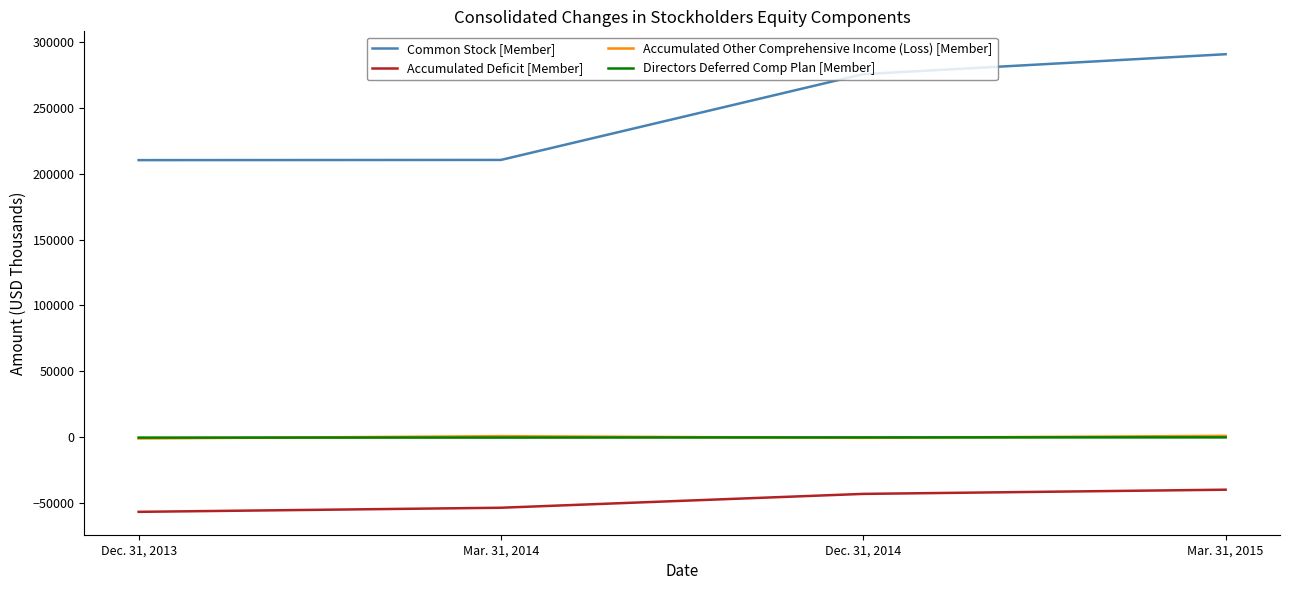

What are all the series names shown in the legend?

Common Stock [Member], Accumulated Deficit [Member], Accumulated Other Comprehensive Income (Loss) [Member], Directors Deferred Comp Plan [Member]